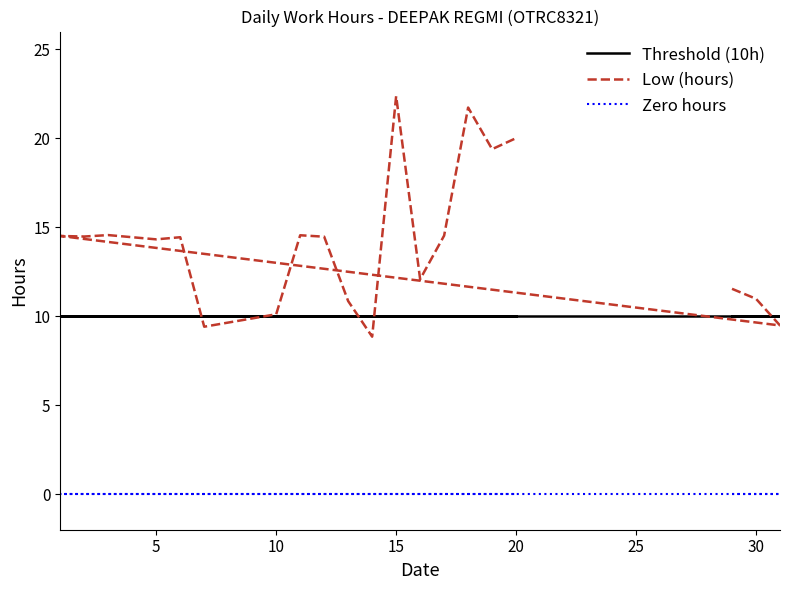

What is the value of the Threshold (10h) point at the 18th from the left?

10.0